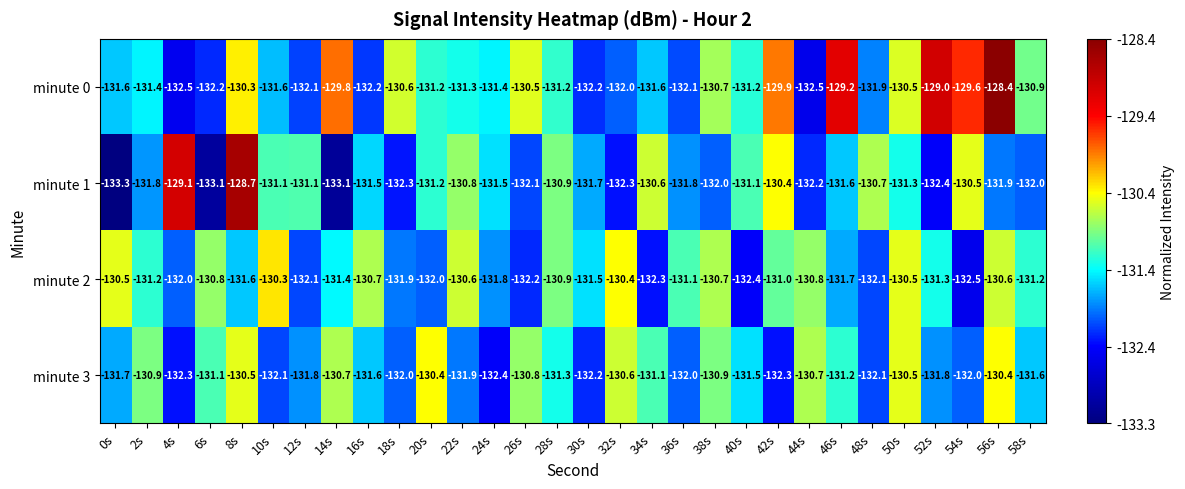

How many data points does each series have?

30